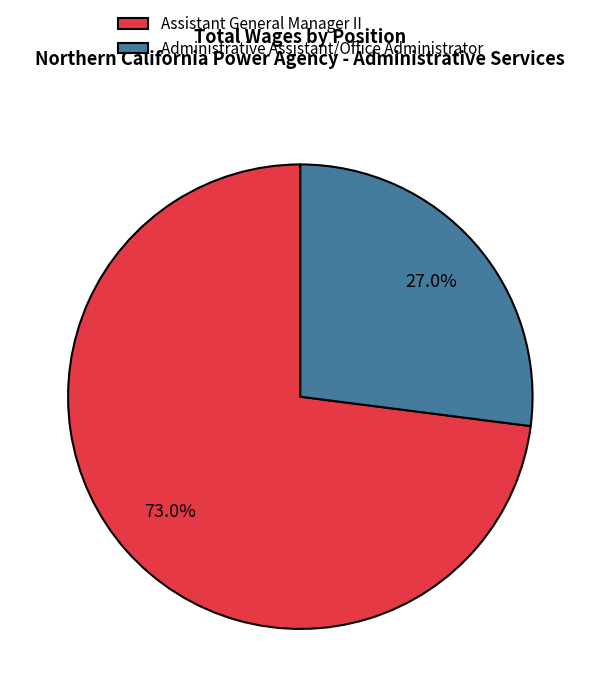

To the nearest percent, what is the difference between the largest and smallest slice percentages?

46%